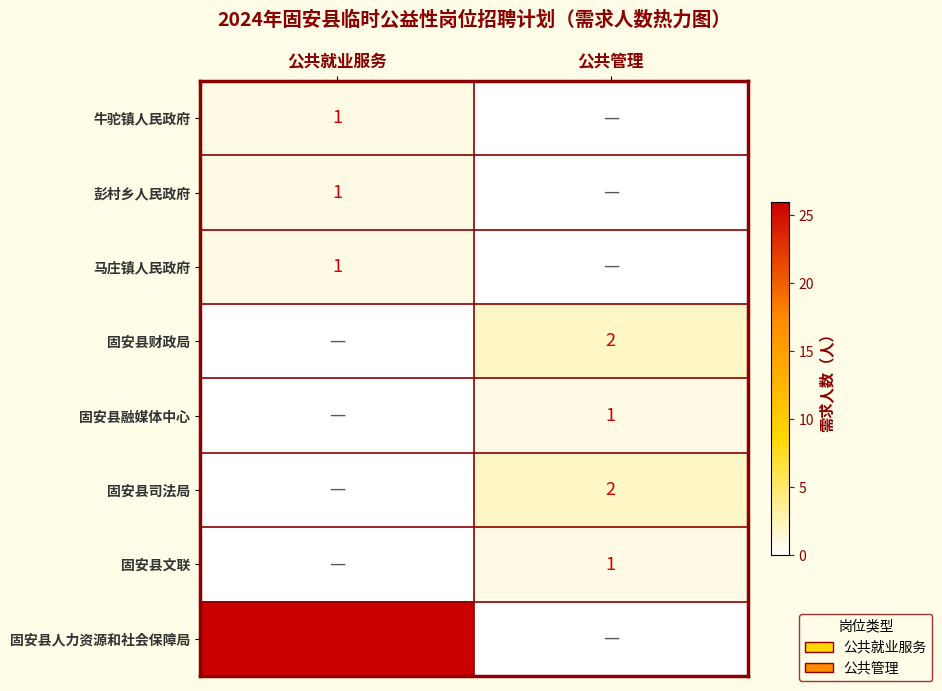

The 固安县财政局 series shows 2 at 公共管理. True or false?

True